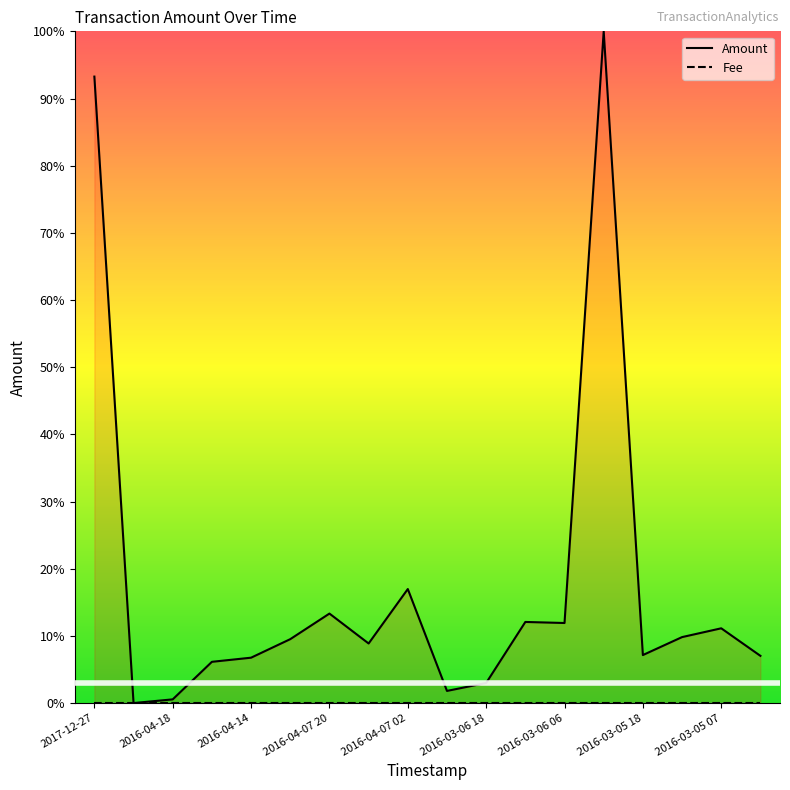

At which label does Amount first exceed 9?

2017-12-27